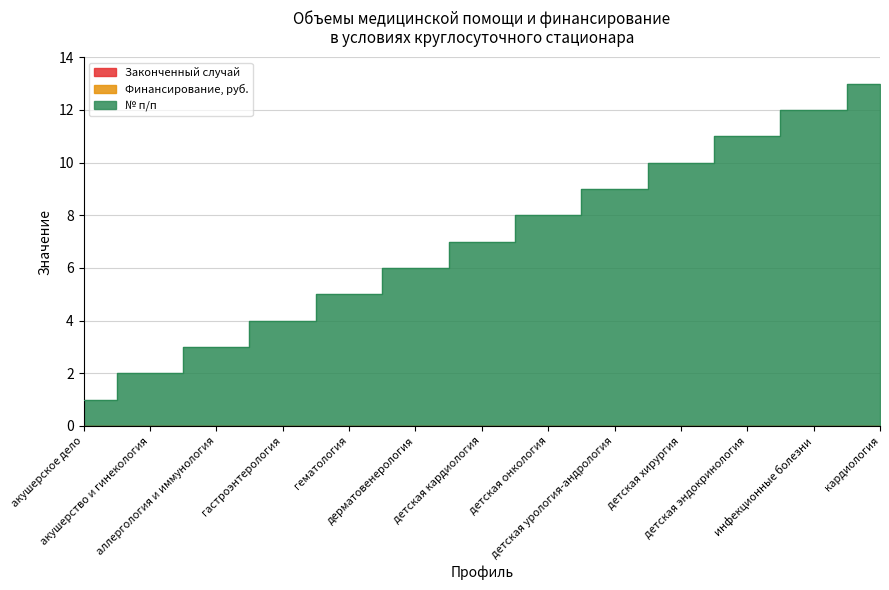

True or false: Финансирование, руб. and Законченный случай cross at least once.

False